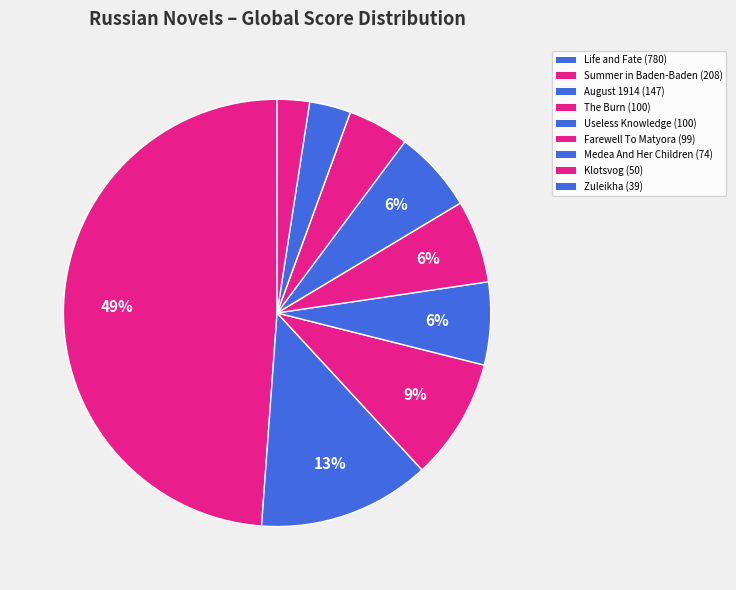

How many slices are in this pie chart?

9